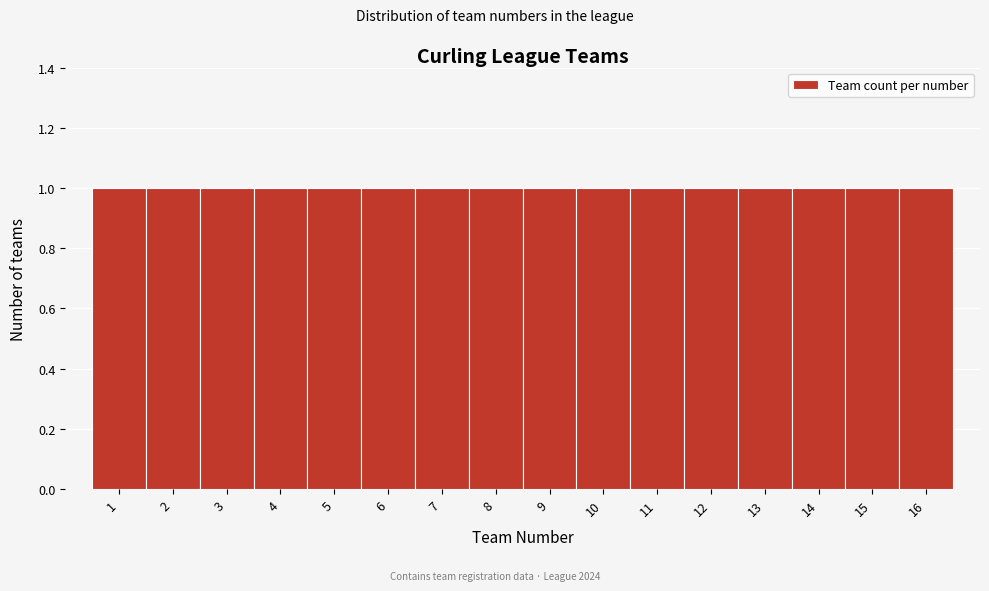

What is the height of the bar covering 13.5 to 14.5 on the x-axis? The values are not printed on the chart, so give them approximately, as read against the axis.

1